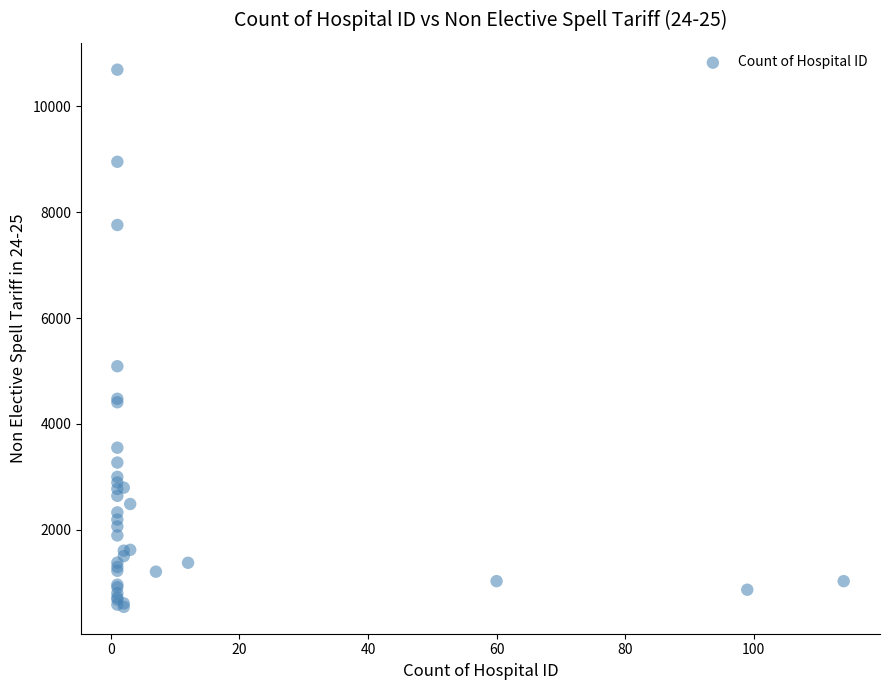

What Y value in the scatter plot is closest to 5619?

5091